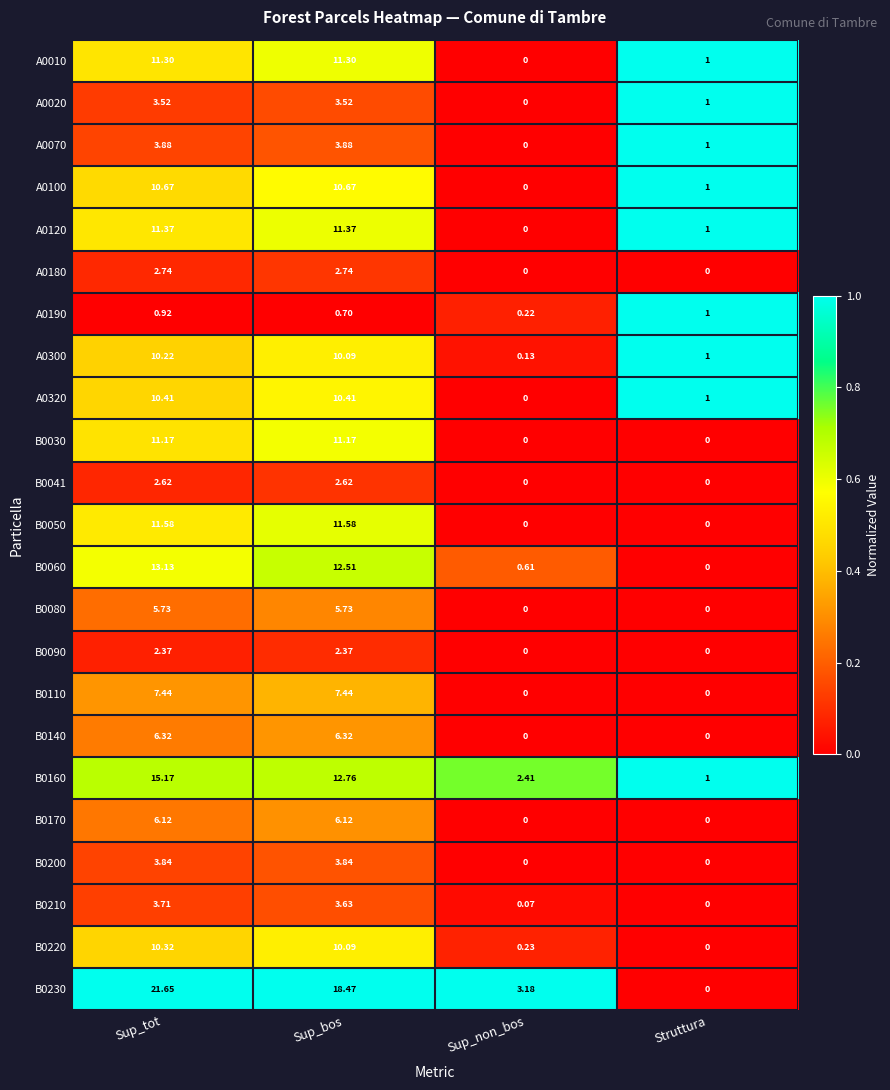

Which category has the lowest value in the A0120 series?

Sup_non_bos